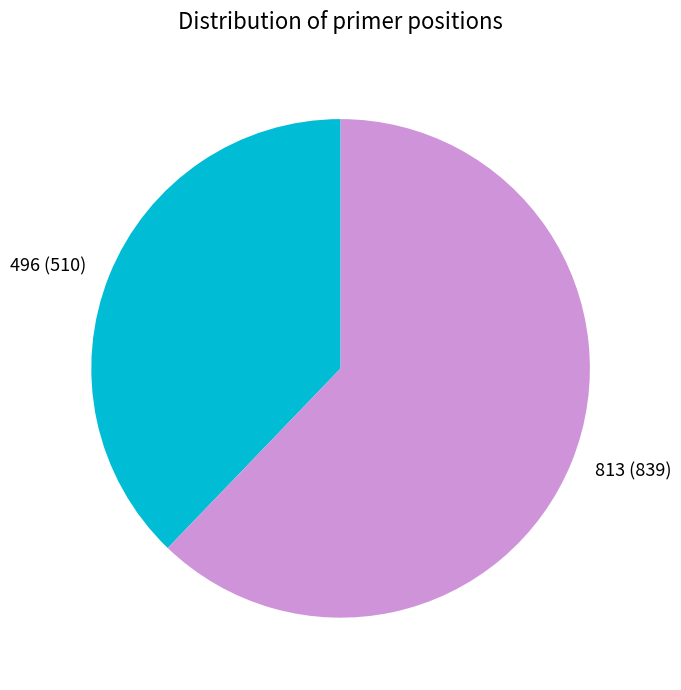

Rank the categories by value from lowest to highest.

496, 813